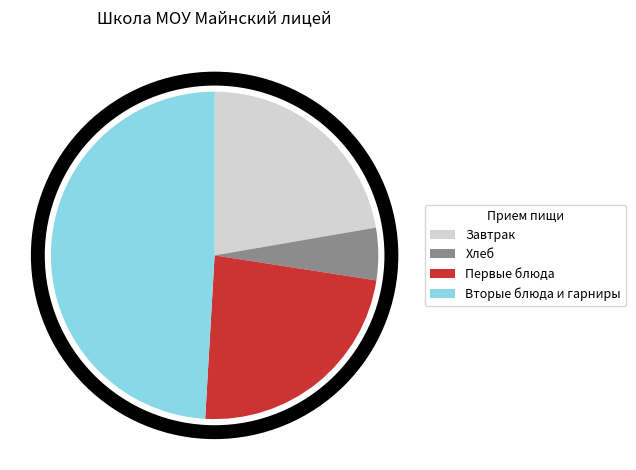

Is there any slice that represents more than half of the pie?

No